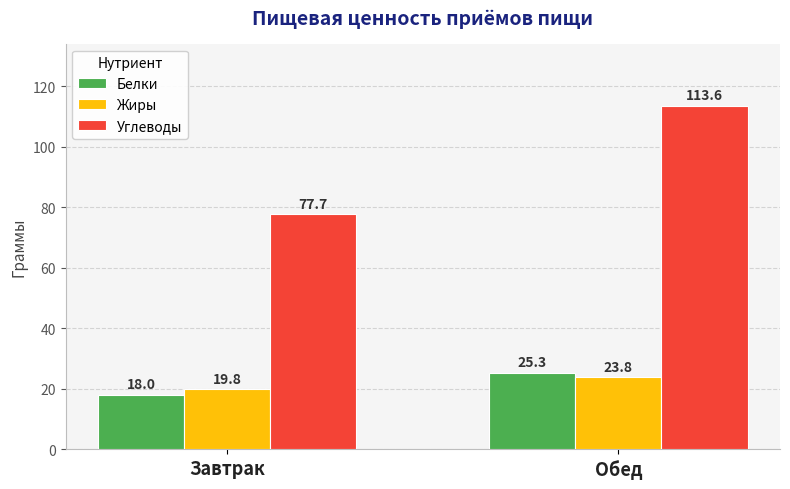

What is the label of the 1st bar from the right?

Обед